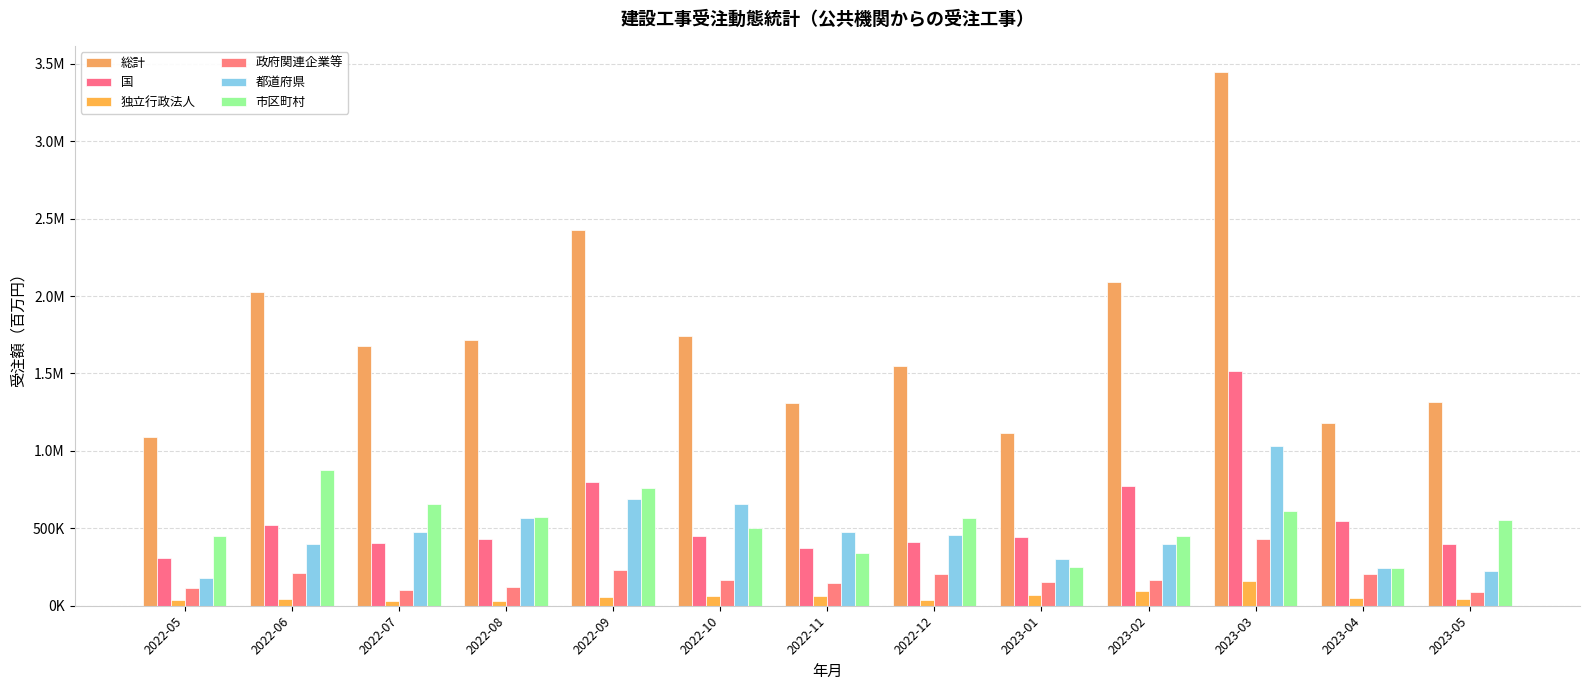

Between 2022-11 and 2023-01, which is larger?

2022-11